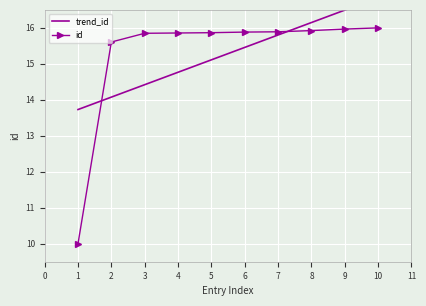

The value of id at 7 is 15.9. True or false?

True